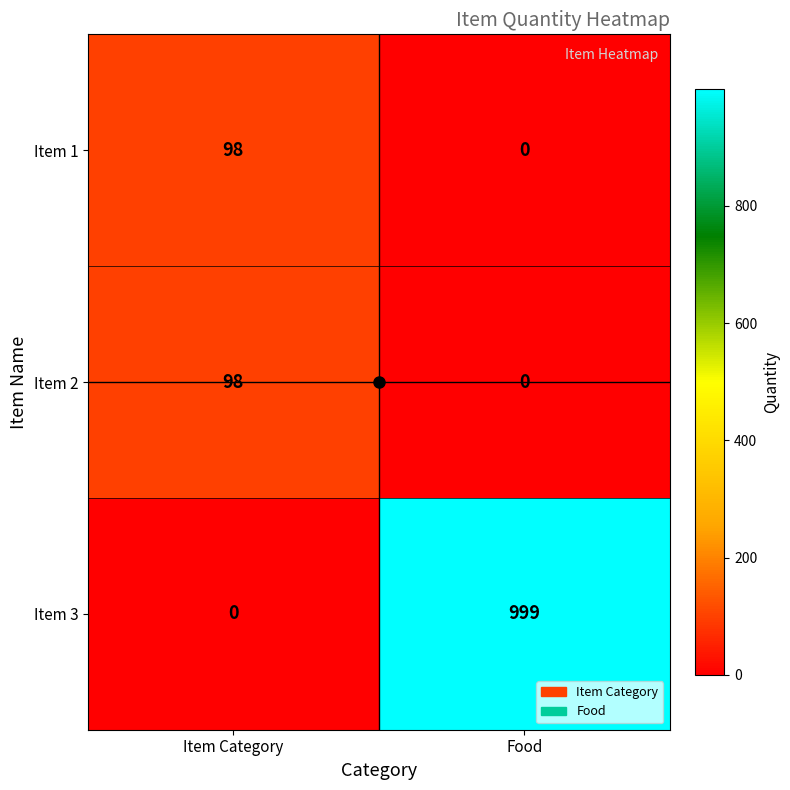

Which category has the highest value across all series?

Food